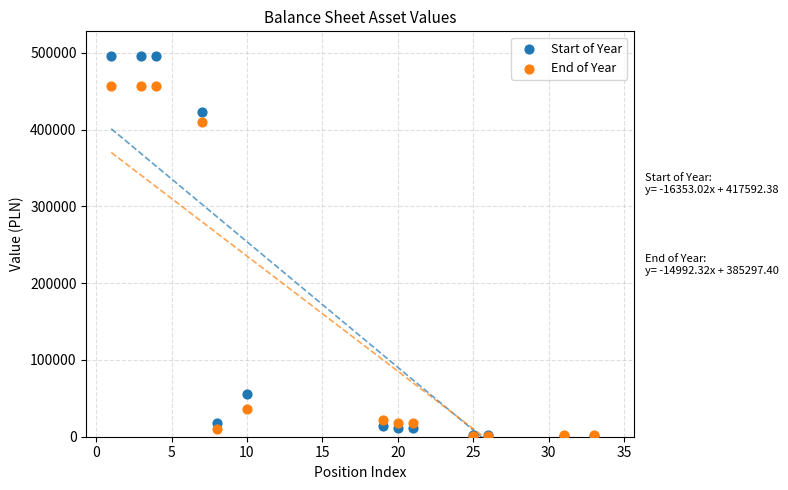

In the Start of Year series, what Y value is closest to 248465?

422830.5